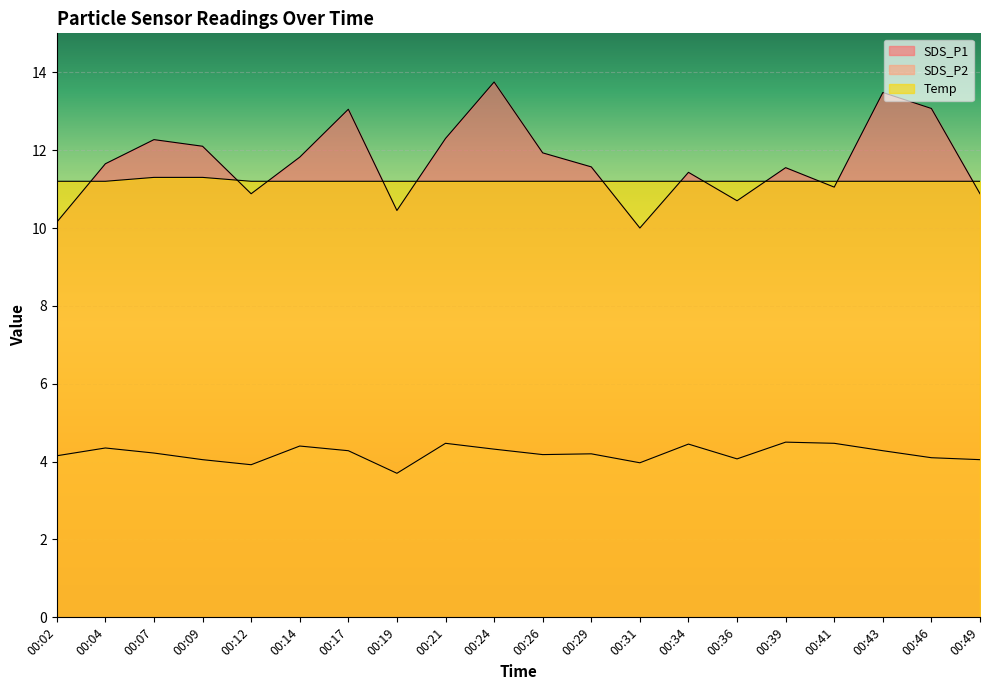

Reading right to left, transcribe all the data shown in this chart.

SDS_P1: 10.9	13.1	13.5	11.1	11.6	10.7	11.4	10.0	11.6	11.9	13.8	12.3	10.4	13.1	11.8	10.9	12.1	12.3	11.7	10.2
SDS_P2: 4.0	4.1	4.3	4.5	4.5	4.1	4.5	4.0	4.2	4.2	4.3	4.5	3.7	4.3	4.4	3.9	4.0	4.2	4.3	4.2
Temp: 11.2	11.2	11.2	11.2	11.2	11.2	11.2	11.2	11.2	11.2	11.2	11.2	11.2	11.2	11.2	11.2	11.3	11.3	11.2	11.2